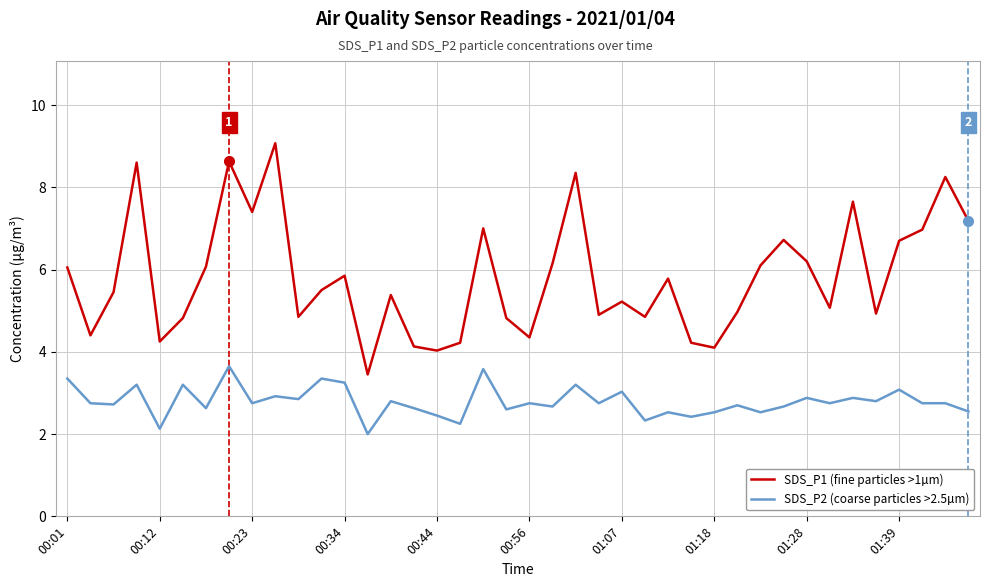

List the series in order of their peak value, lowest first.

SDS_P2 (coarse particles >2.5µm), SDS_P1 (fine particles >1µm)